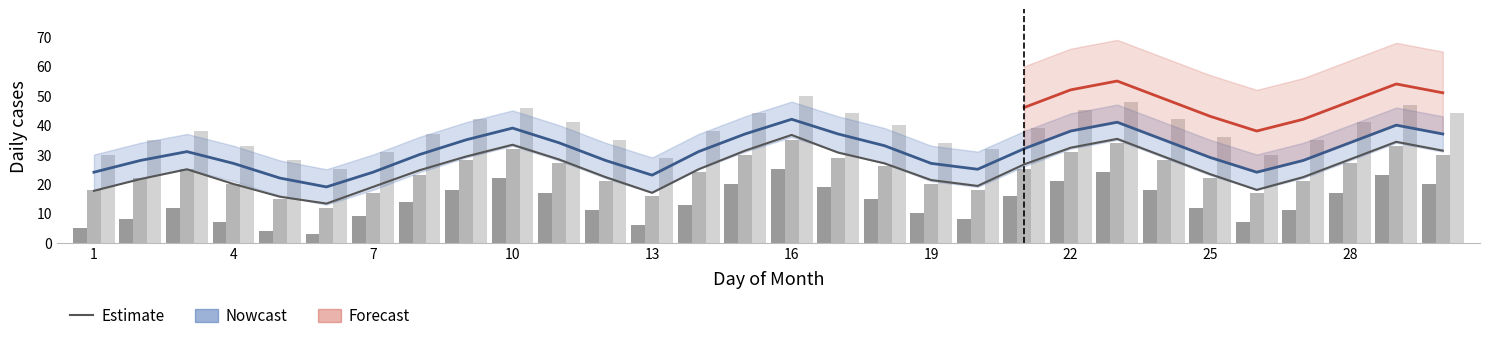

How many bars are there in total?

90